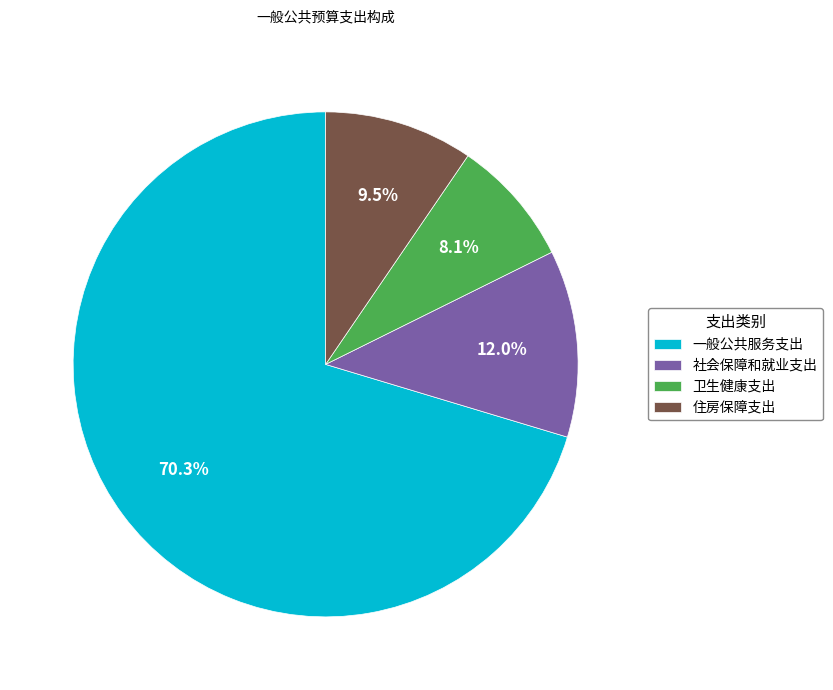

To the nearest percent, what percentage of the pie is 卫生健康支出?

8%